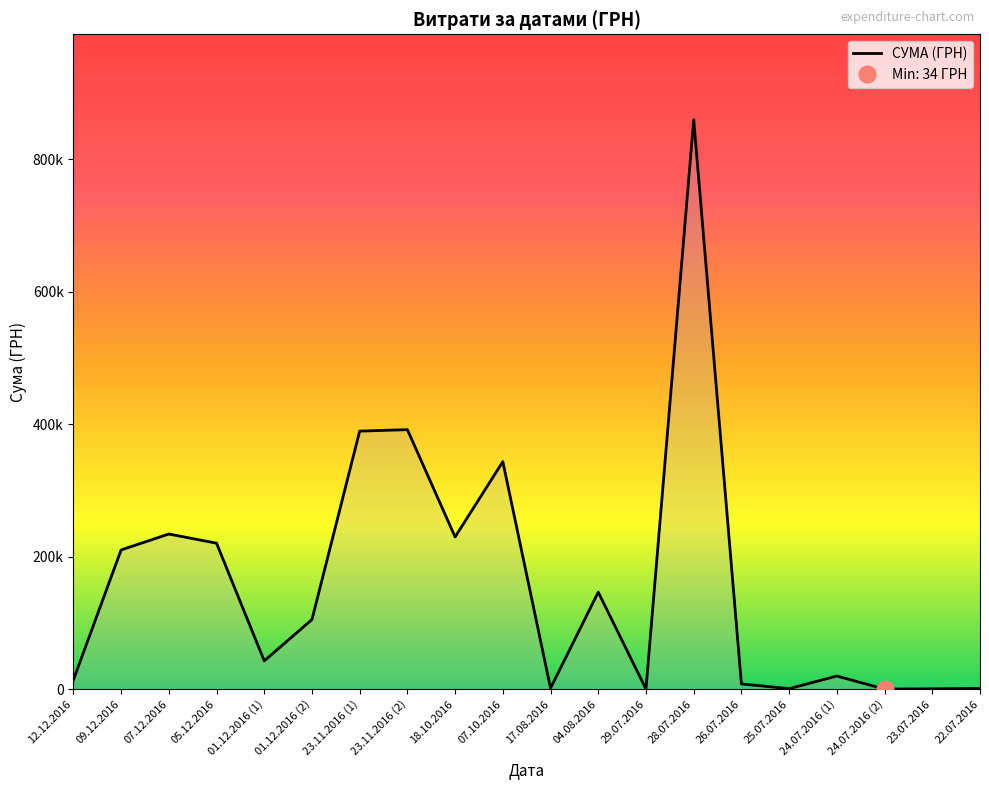

What is the minimum value shown in the chart?

34.3